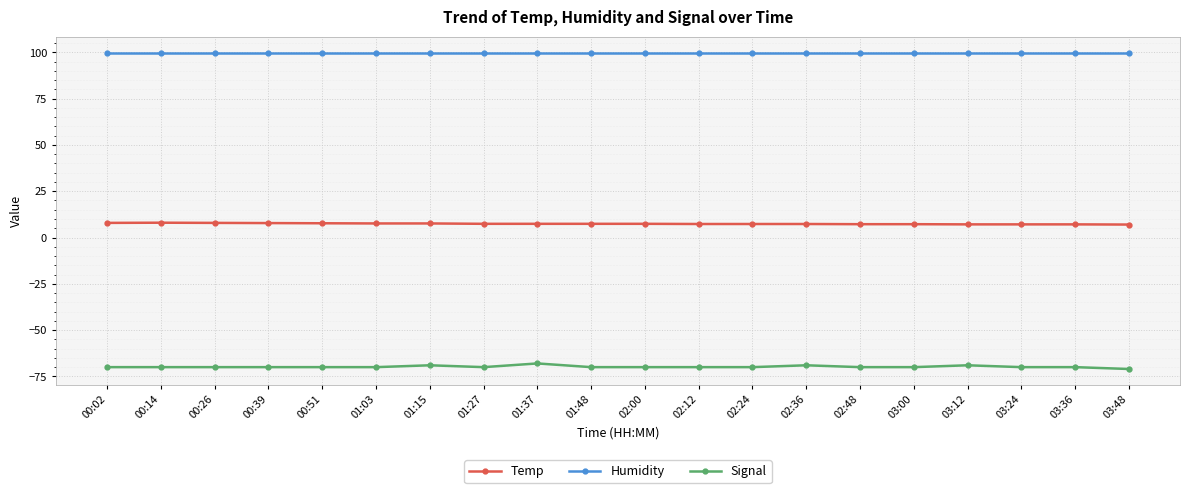

How many distinct data groups are displayed?

3